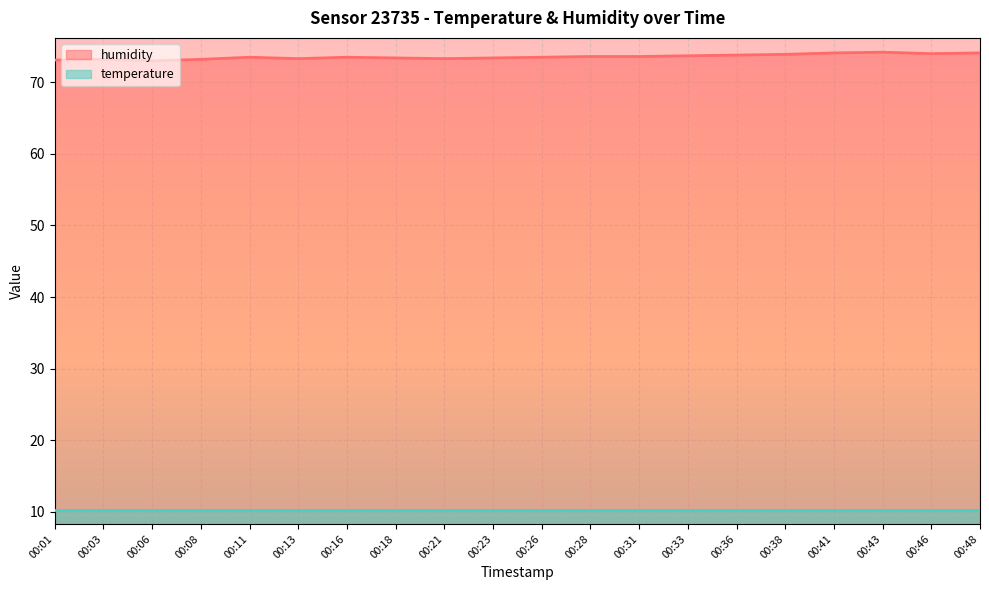

What is the value of the 3rd point from the left?

73.0